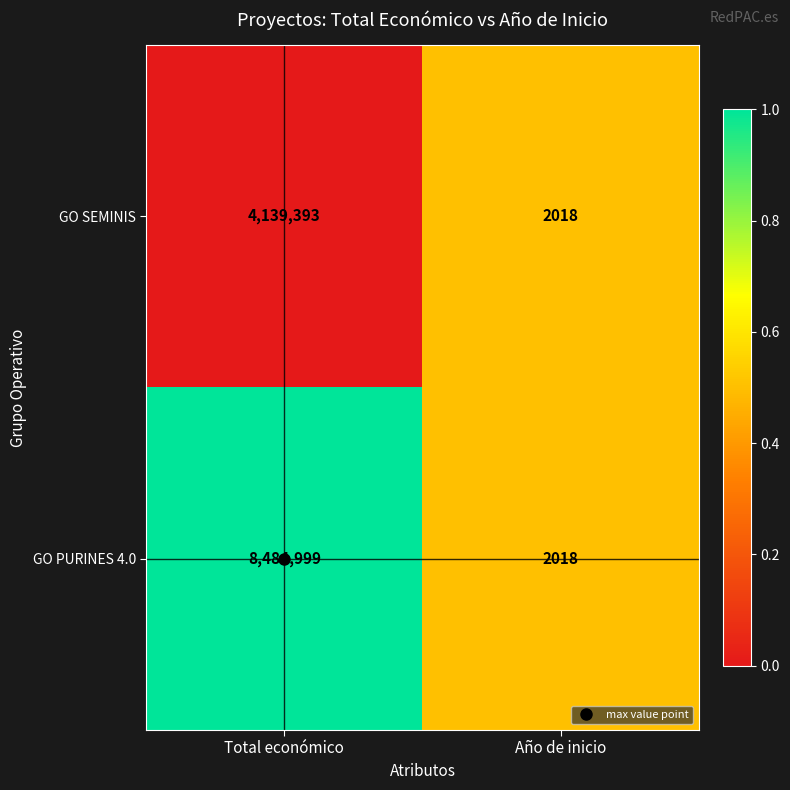

Rank the series at Total económico from lowest to highest value.

GO SEMINIS, GO PURINES 4.0